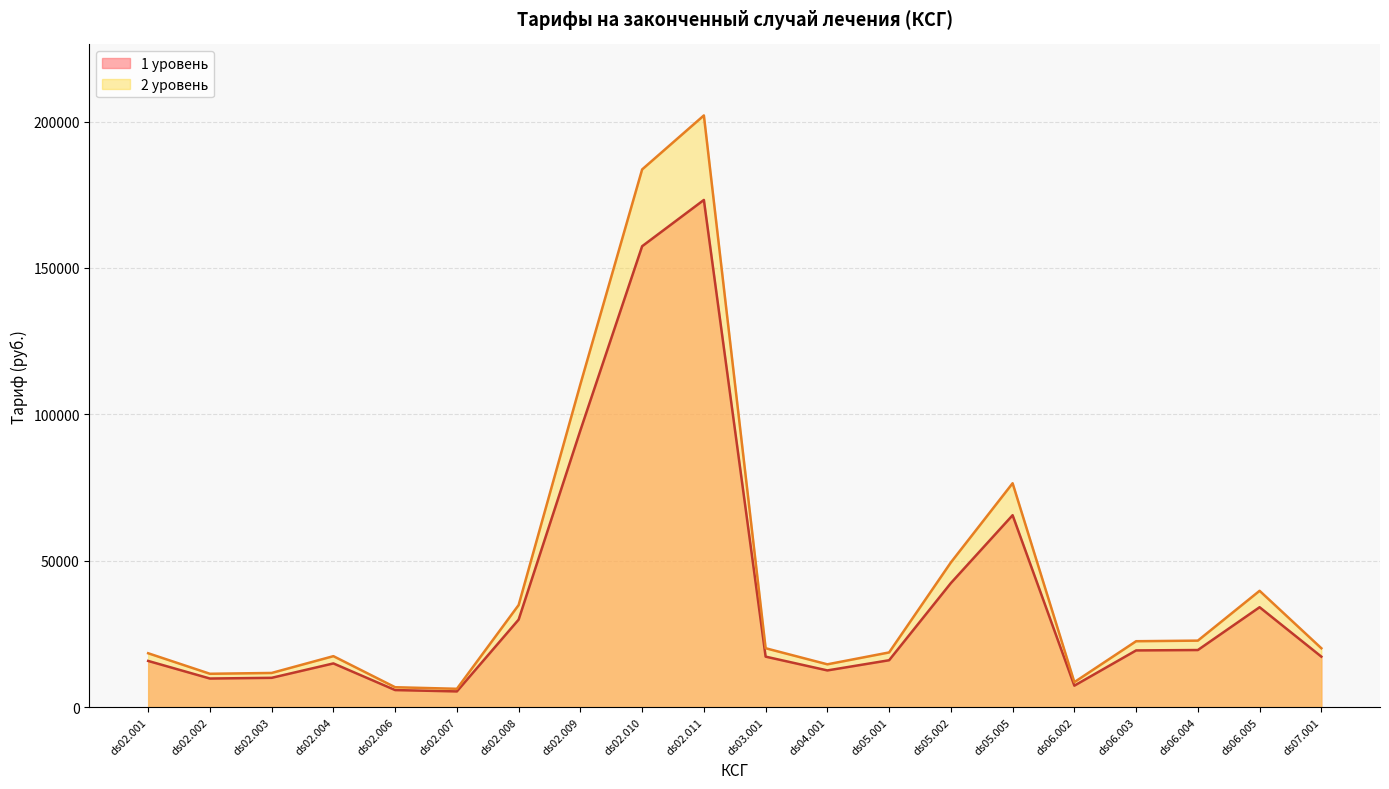

At which category is the sum across all series the highest?

ds02.011